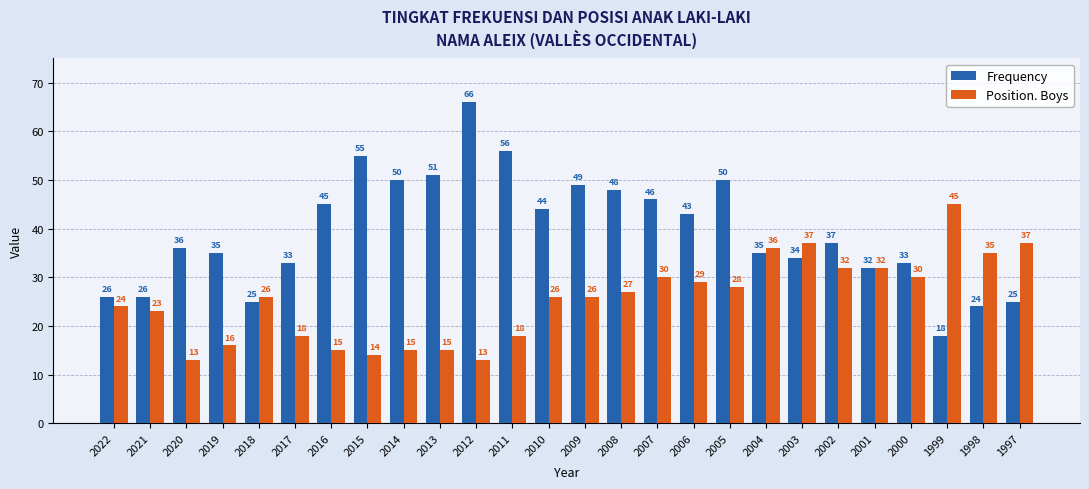

How many bars are there in each group?

2